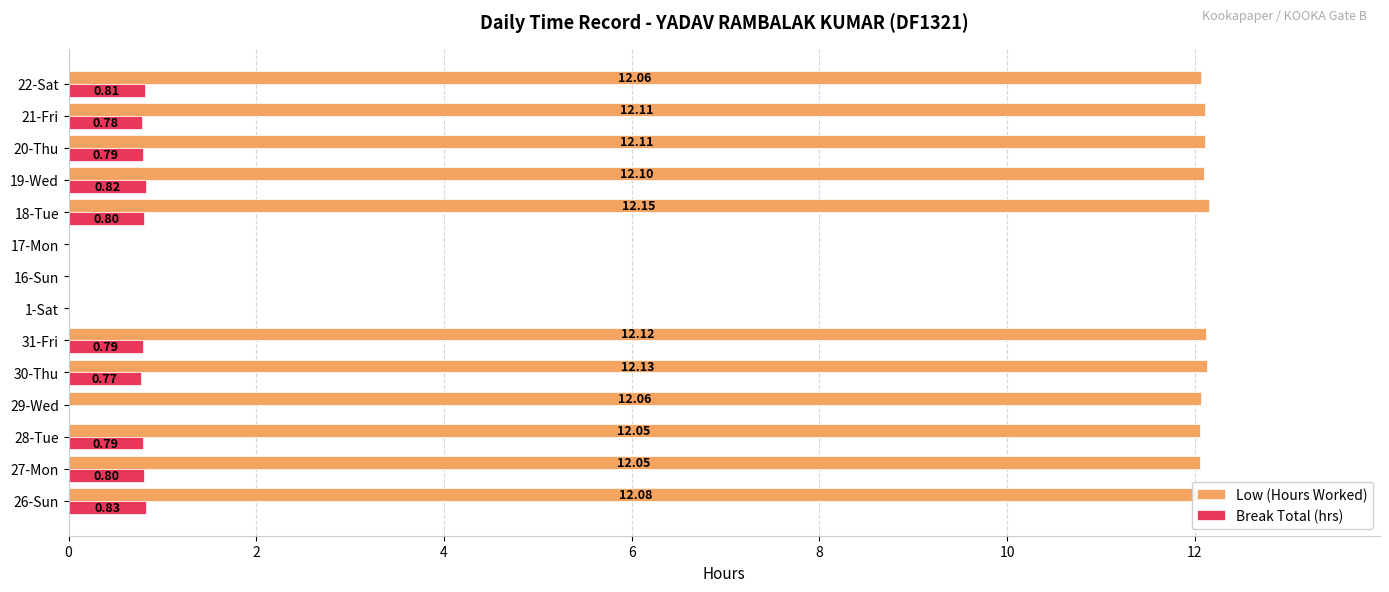

Which series has the largest total across all categories?

Low (Hours Worked)